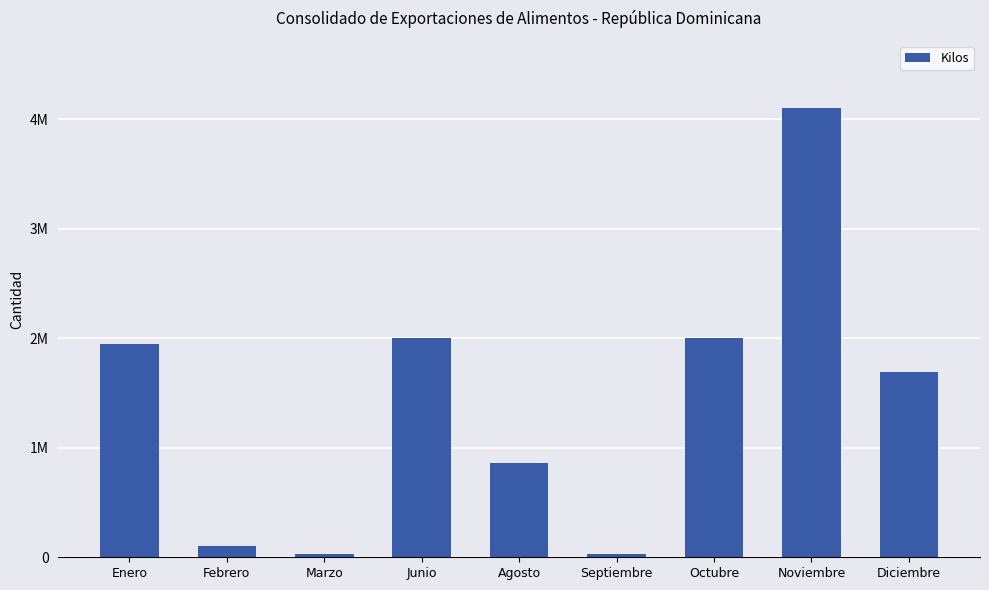

What is the change in value from Febrero to Diciembre?

+1589959.0